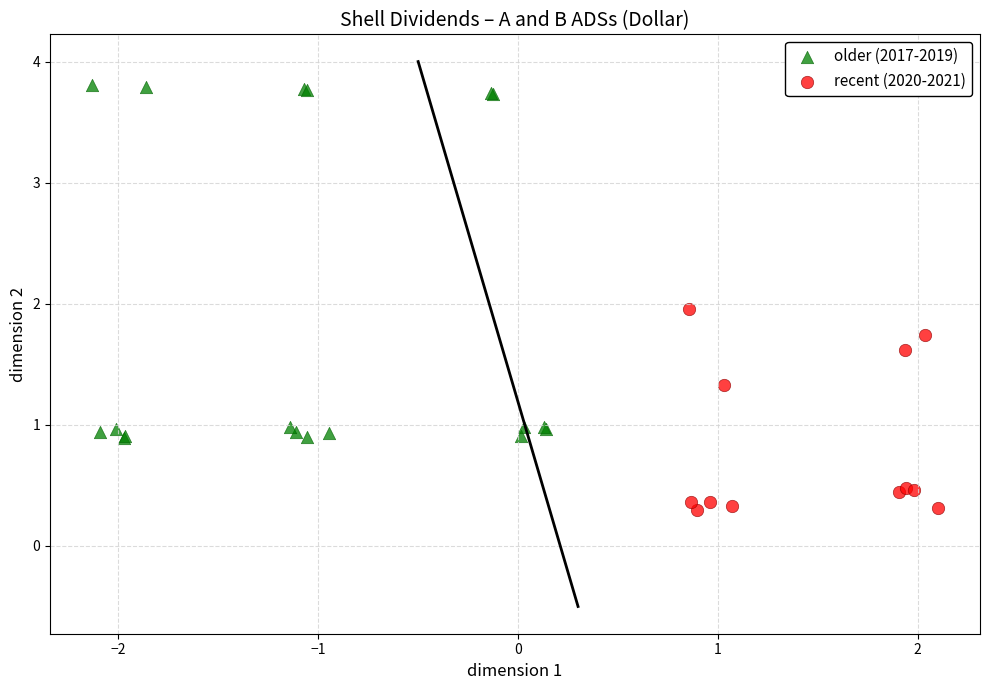

Which series reaches the minimum Y coordinate?

recent (2020-2021)